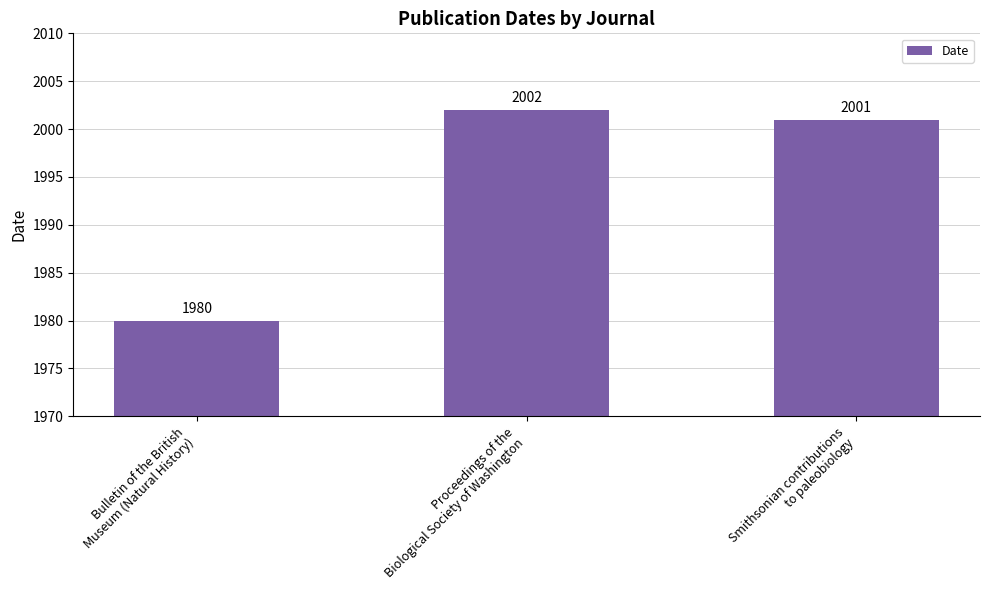

Does the chart contain any negative values?

No